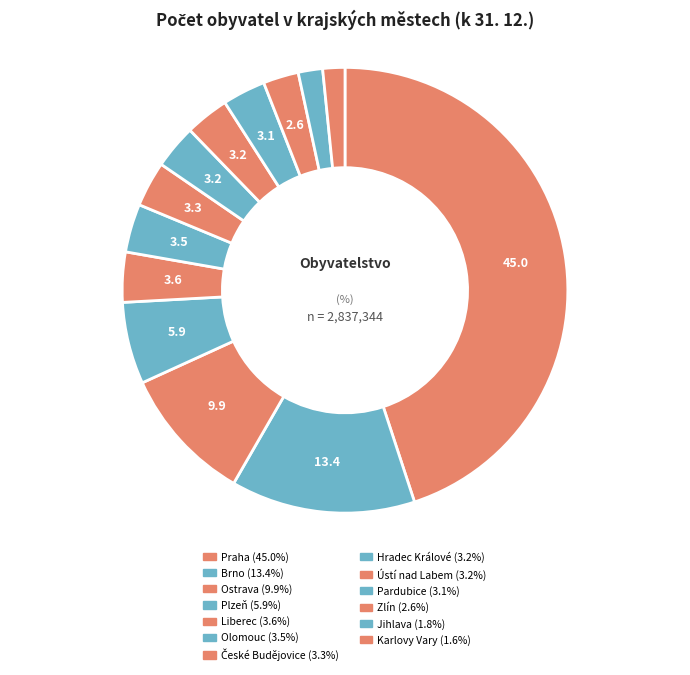

Count the number of slices in the pie.

13